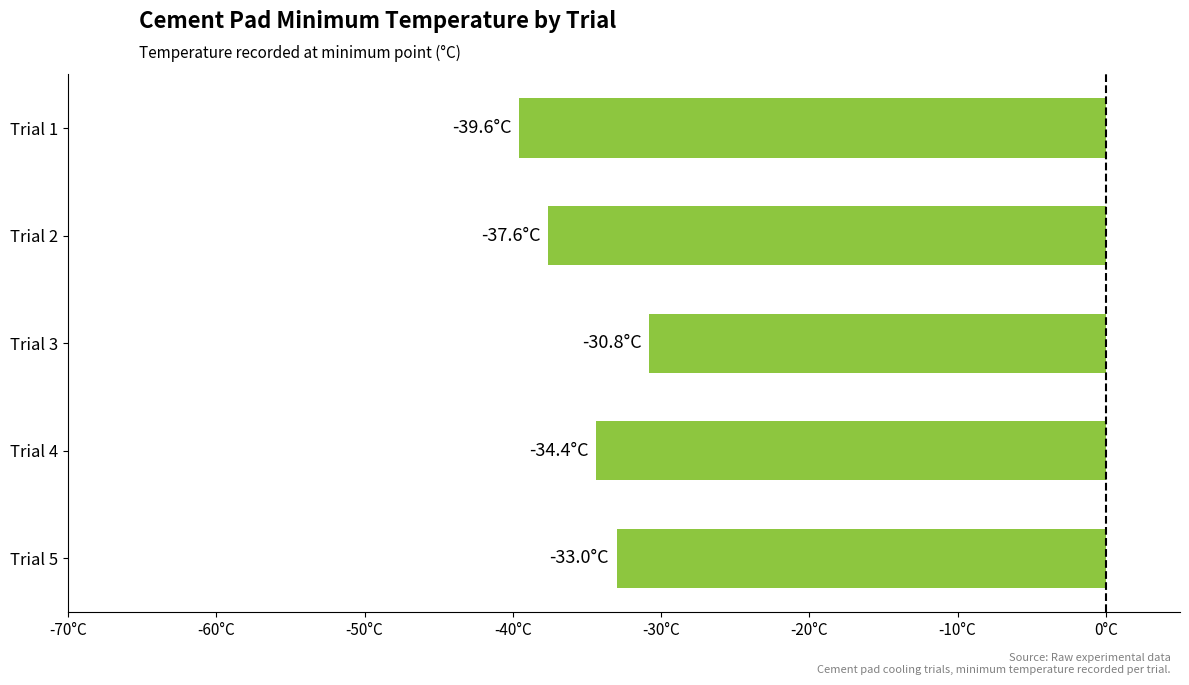

Does the chart contain any negative values?

Yes